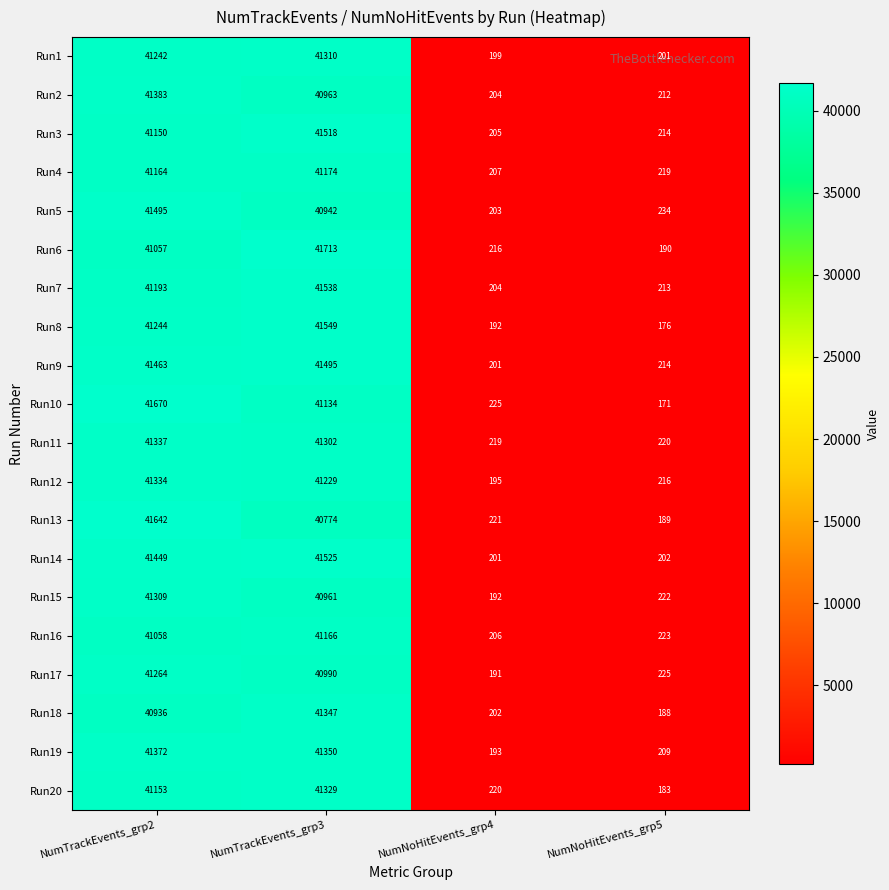

What is the difference between the second highest and minimum values in the Run18 series?

40748